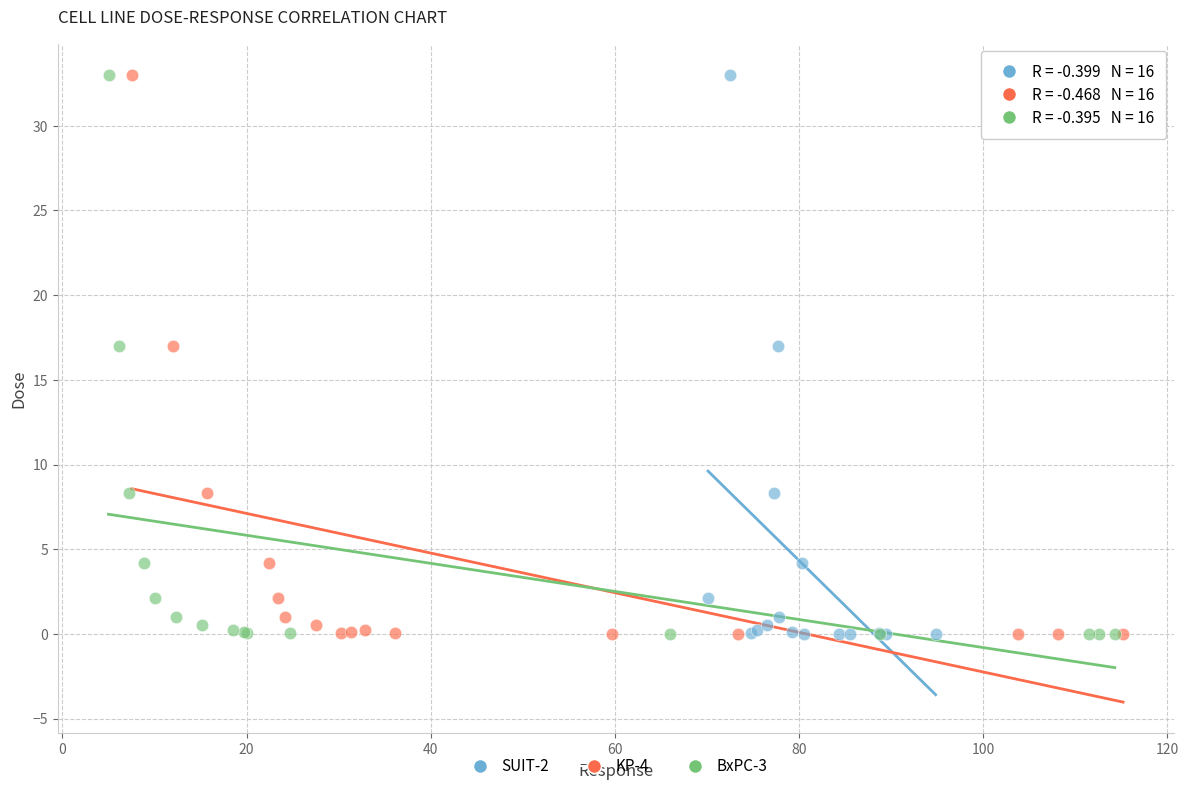

What are all the series names shown in the legend?

SUIT-2, KP-4, BxPC-3